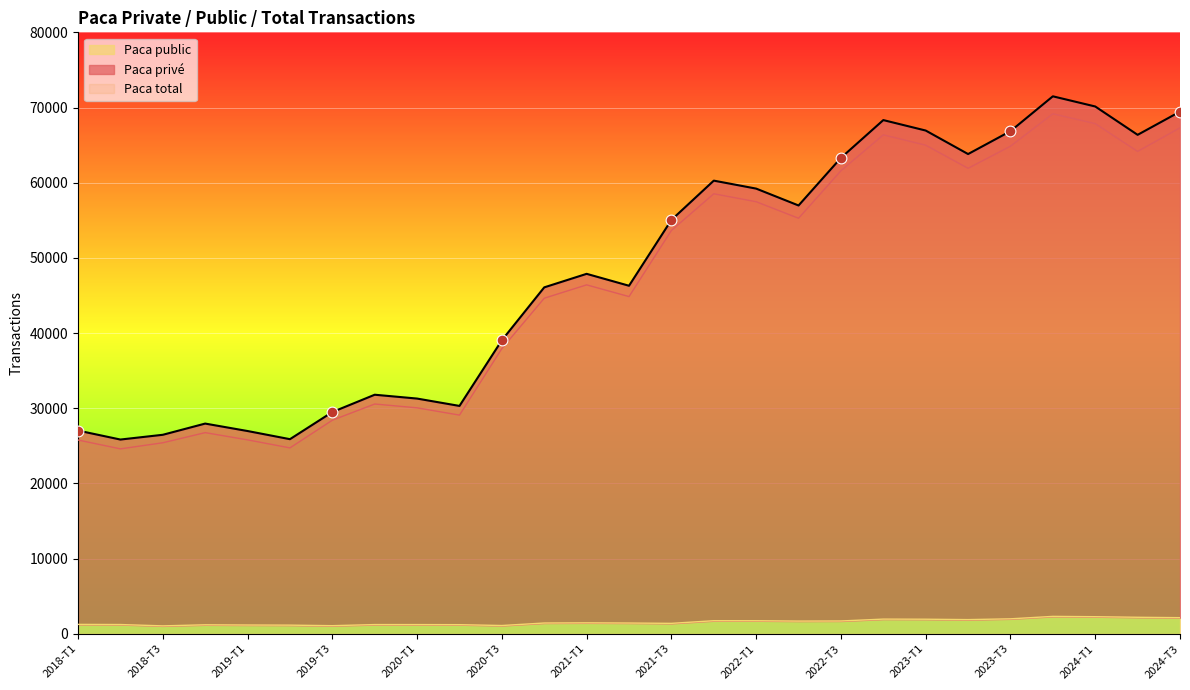

At which category is the sum across all series the highest?

2023-T4